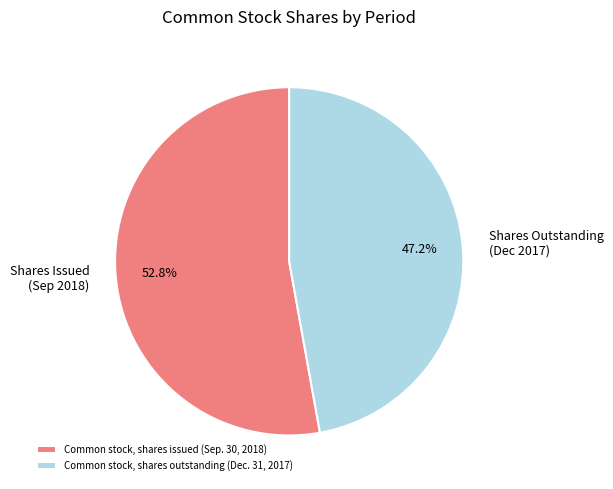

Rank the categories by value from highest to lowest.

Common stock, shares issued (Sep. 30, 2018), Common stock, shares outstanding (Dec. 31, 2017)